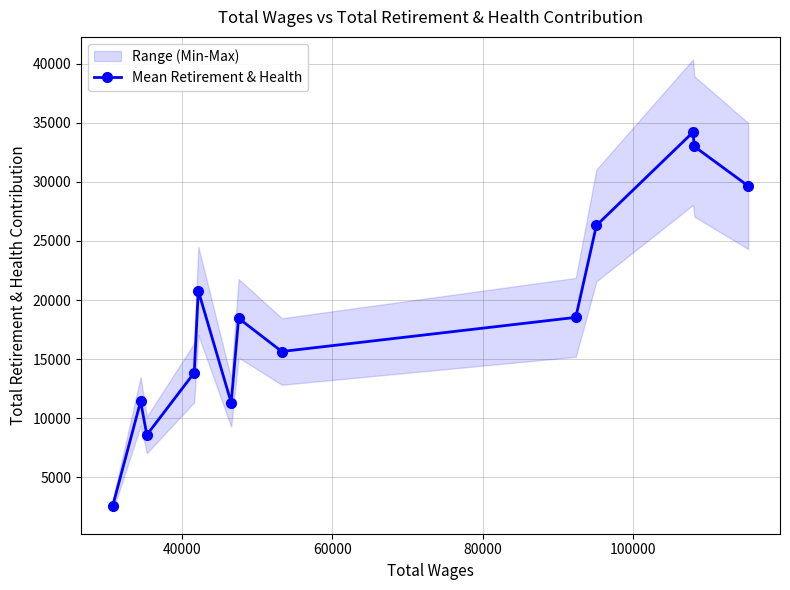

Is this an area chart (filled region under the line)?

No